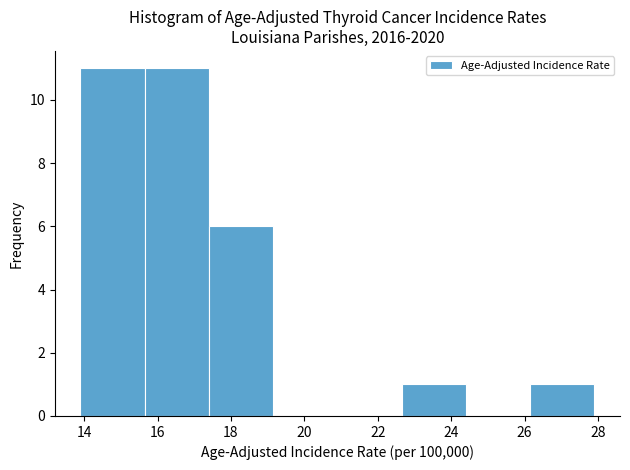

What is the height of the bar covering 13.90 to 15.65 on the x-axis? Neither the bar edges nor the heights are printed on the chart, so give them approximately, as read against the axes.

11